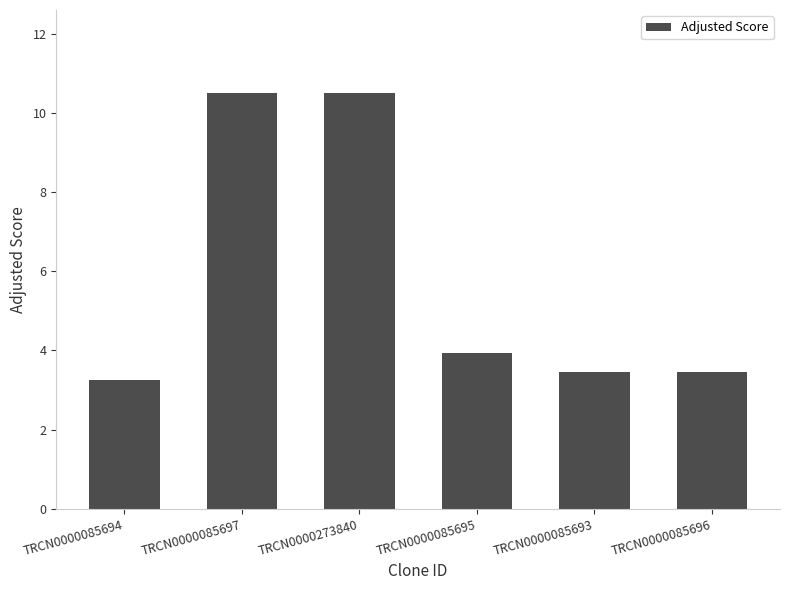

True or false: the data shows 3.5 at TRCN0000085693.

True